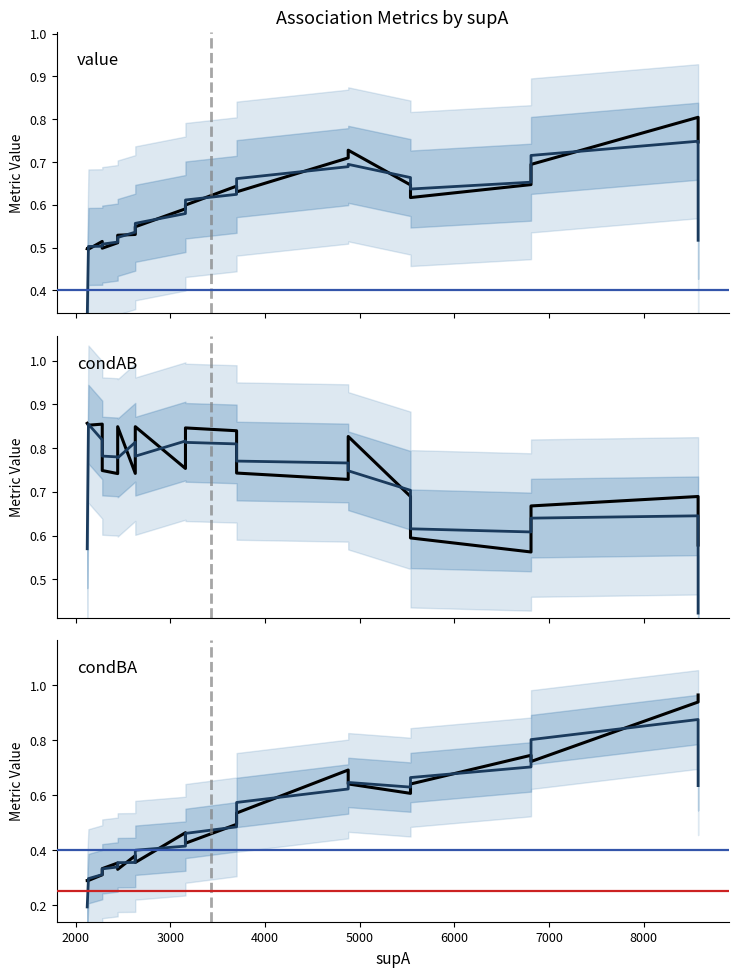

Is it true that condAB (smooth) equals 1.1 at 13?

False